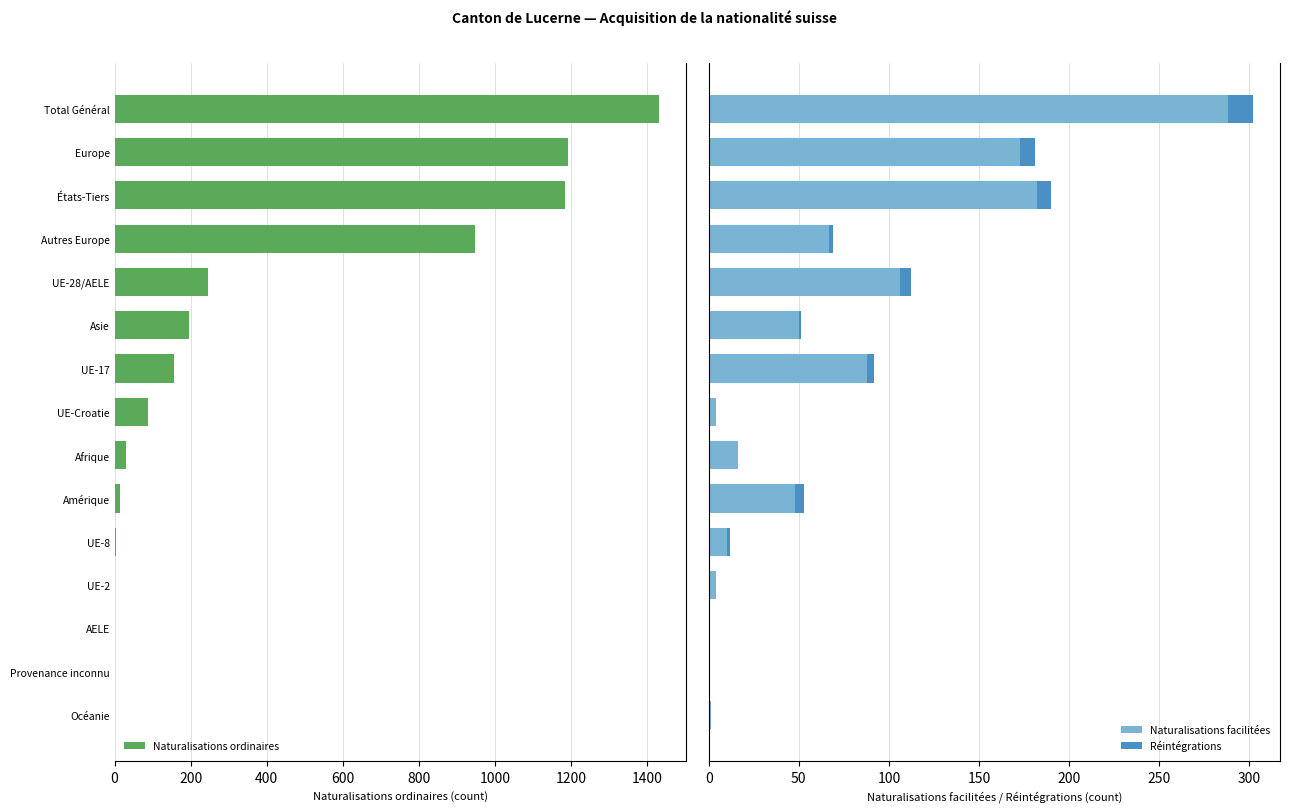

How many values in the Naturalisations facilitées series are below 48?

7